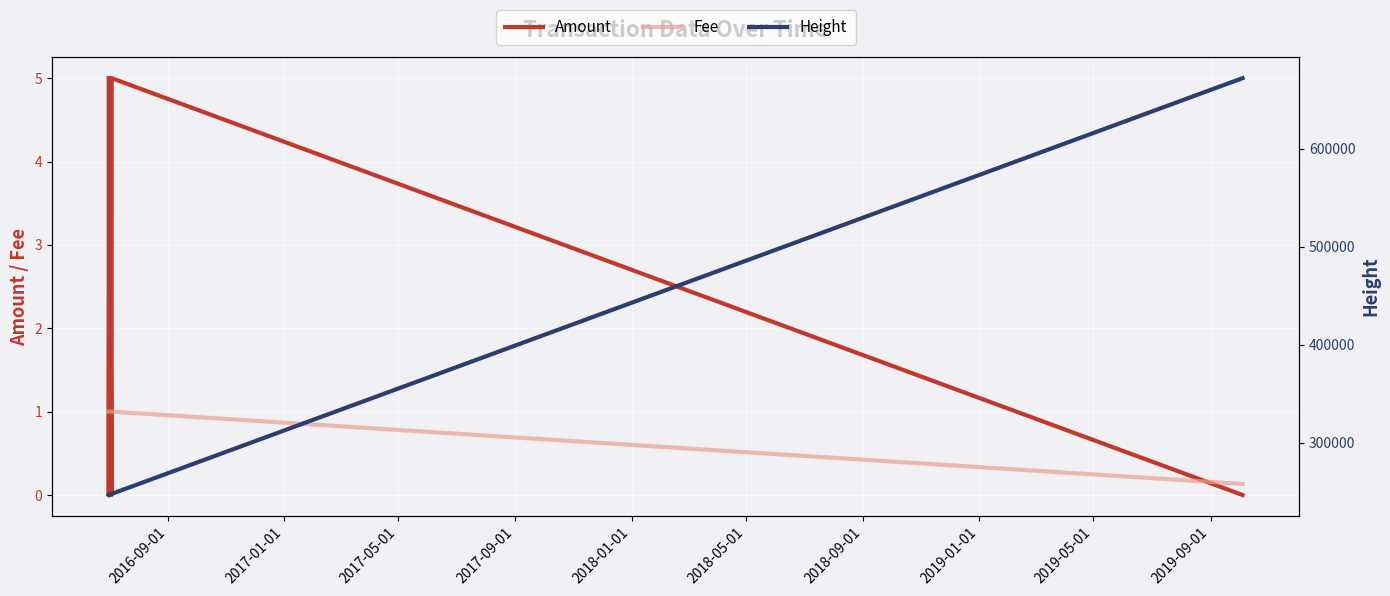

What is the highest value of the Fee series?

1.0